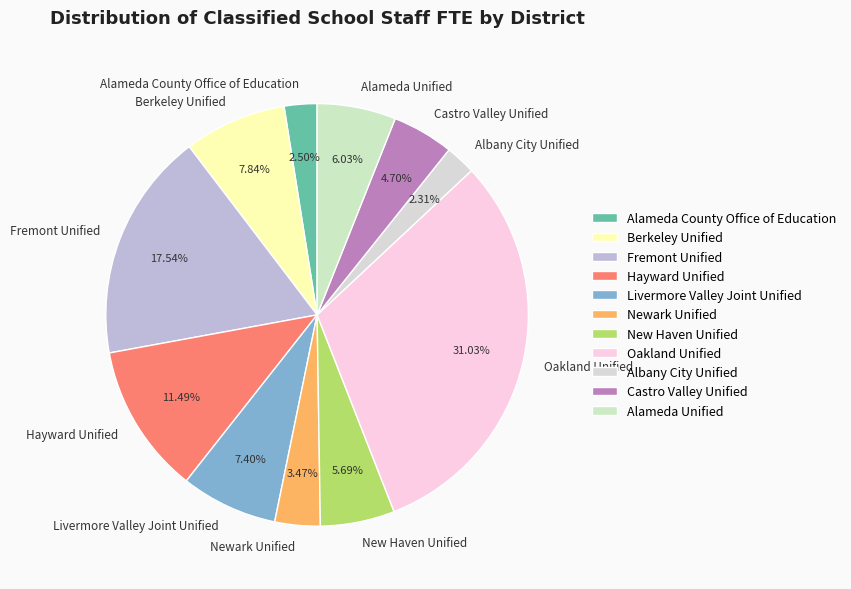

What is the ratio of the value at Hayward Unified to the value at New Haven Unified?

2.0